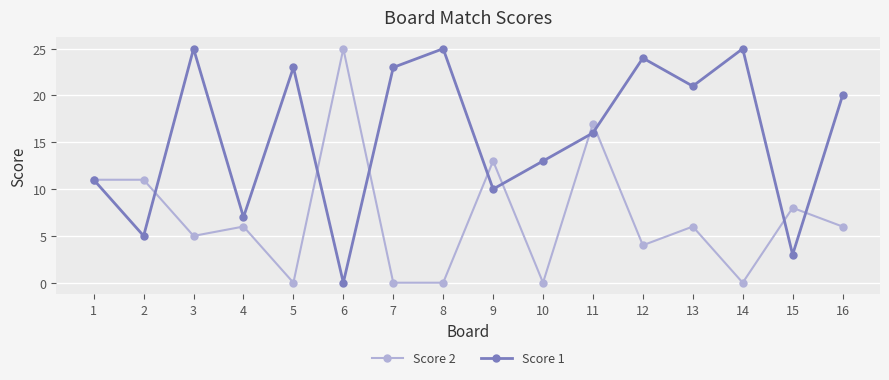

At 3, list the series in order from smallest to largest.

Score 2, Score 1